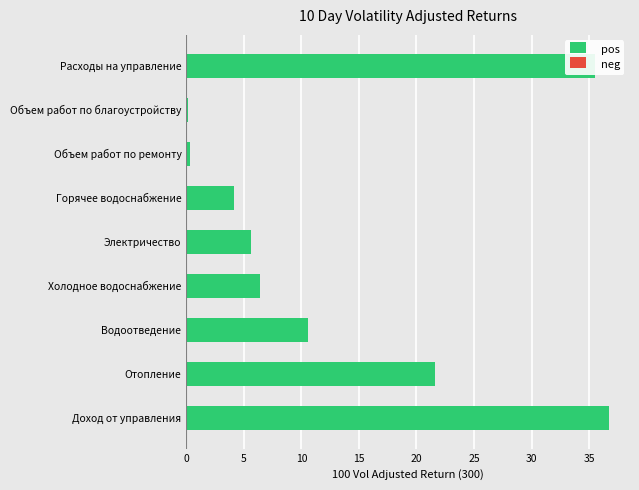

The chart shows a value of 3.4 at Электричество. True or false?

False